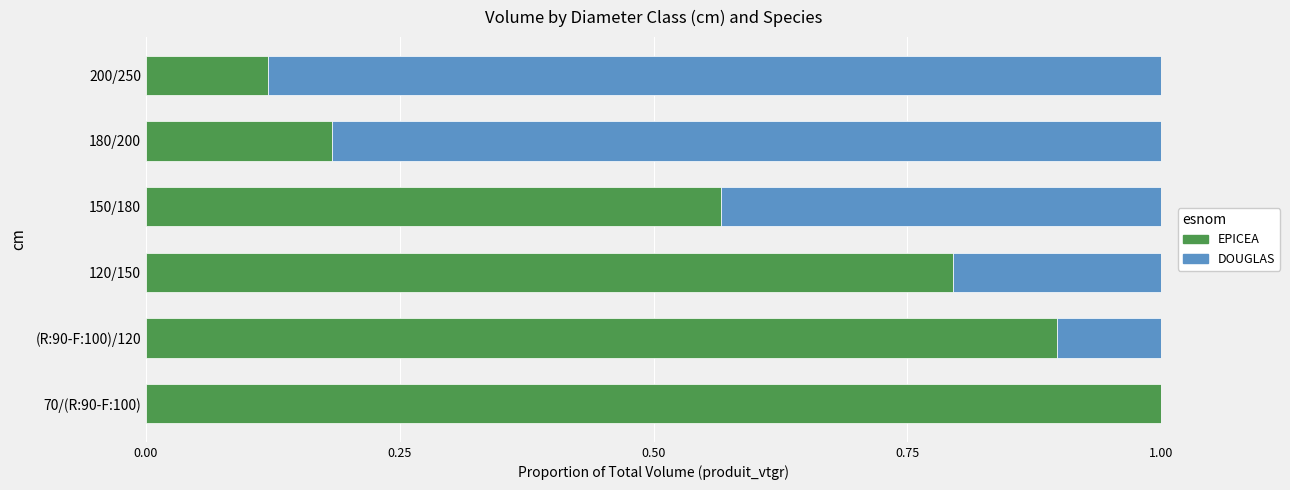

True or false: EPICEA has a value of 0.1 at 200/250.

True